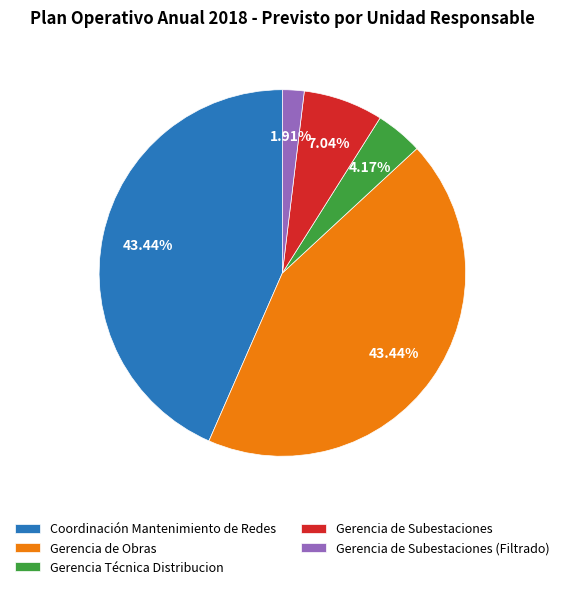

To the nearest percent, what is the difference between the largest and smallest slice percentages?

42%